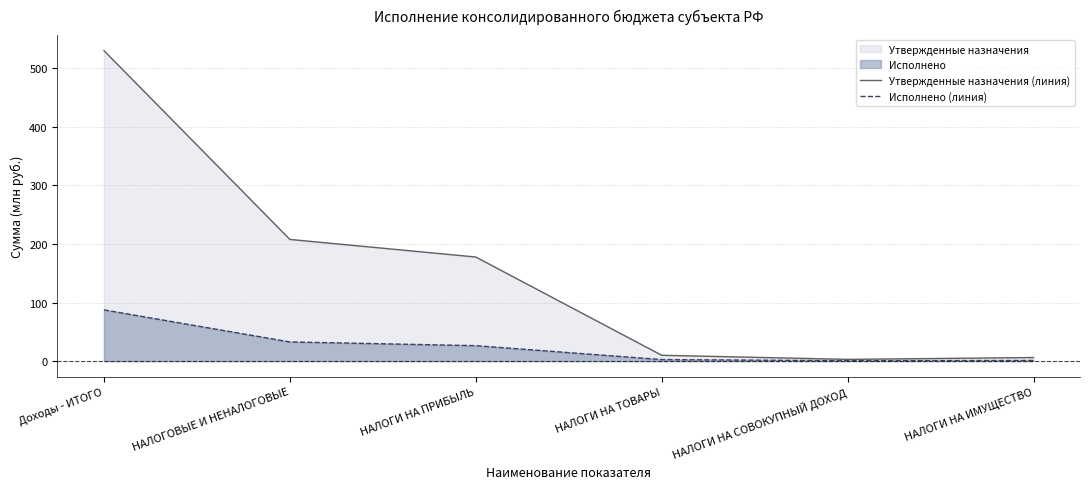

What is the label of the 4th point from the left?

НАЛОГИ НА ТОВАРЫ